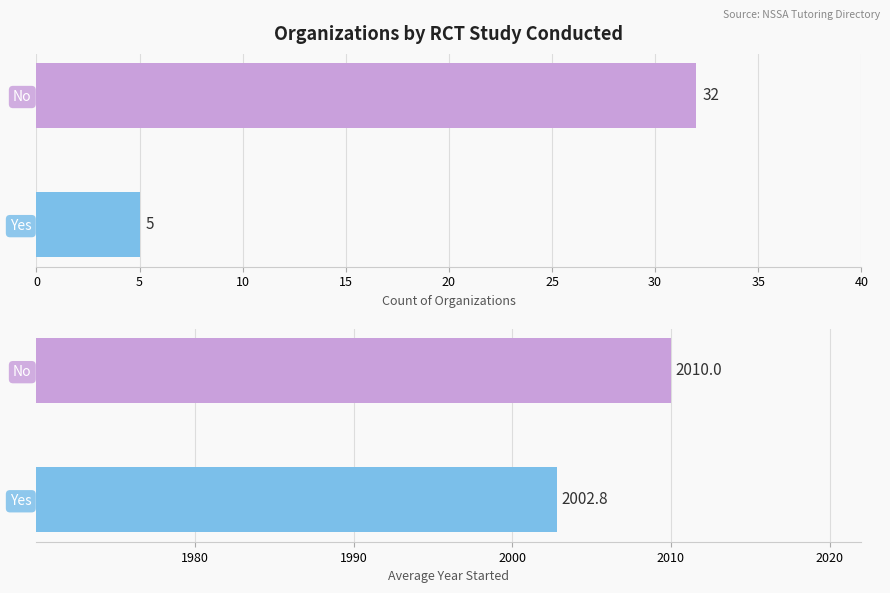

Rank the series at Yes from highest to lowest value.

Avg Year Started, Count